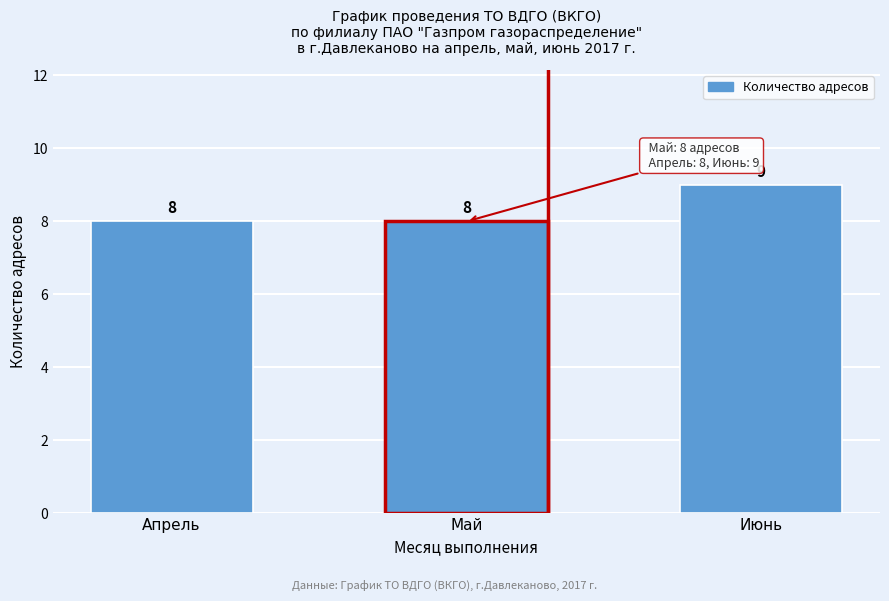

Reading left to right, transcribe all the data shown in this chart.

8	8	9